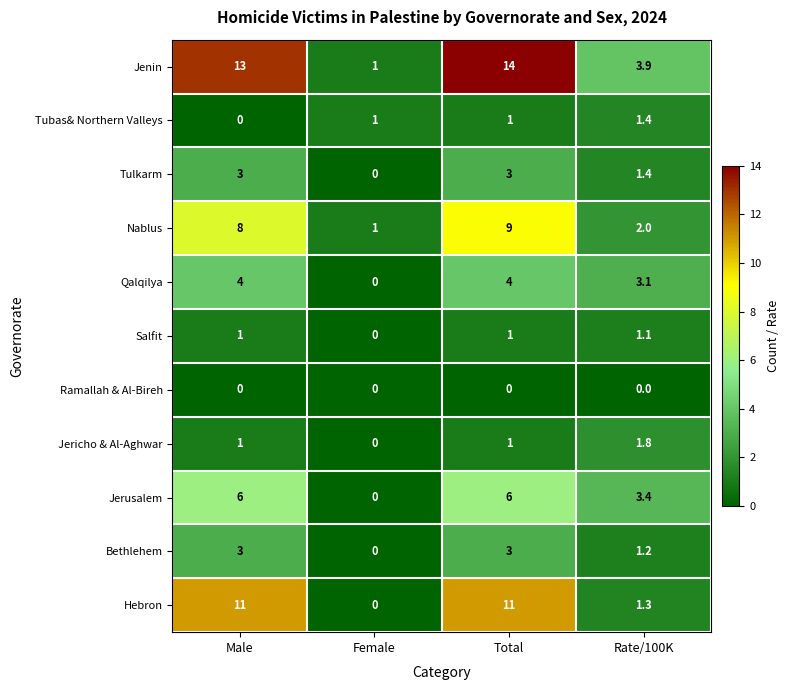

At how many categories does at least one series exceed 6?

2